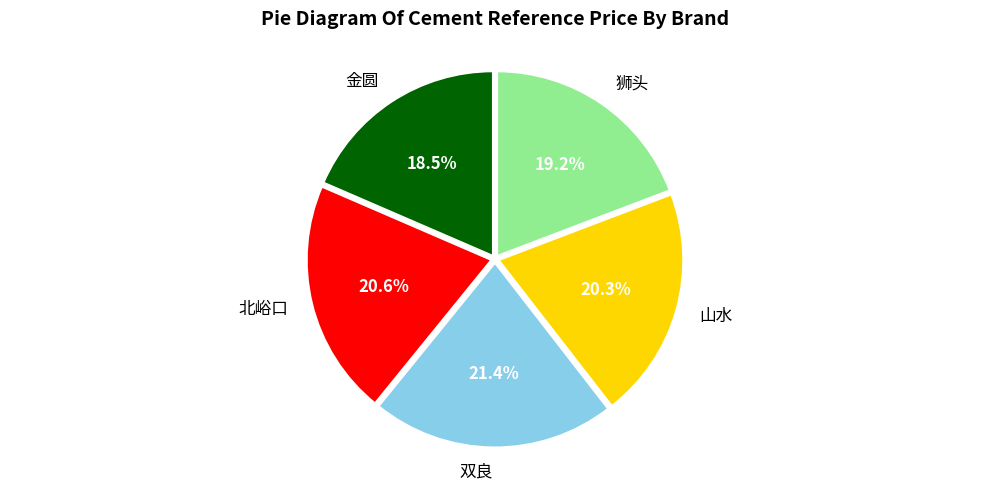

How many slices are in this pie chart?

5